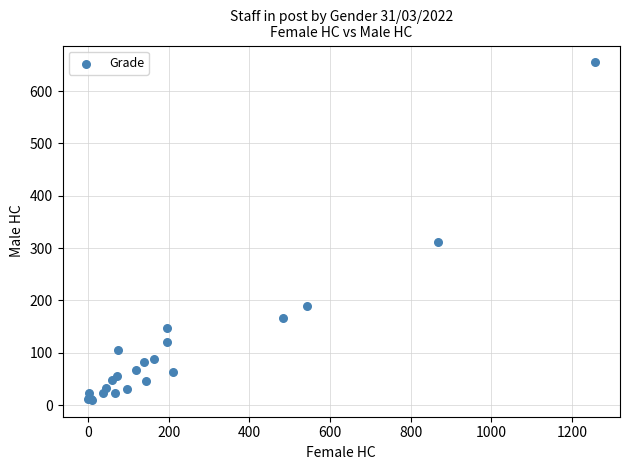

What Y value in the scatter plot is closest to 332?

312